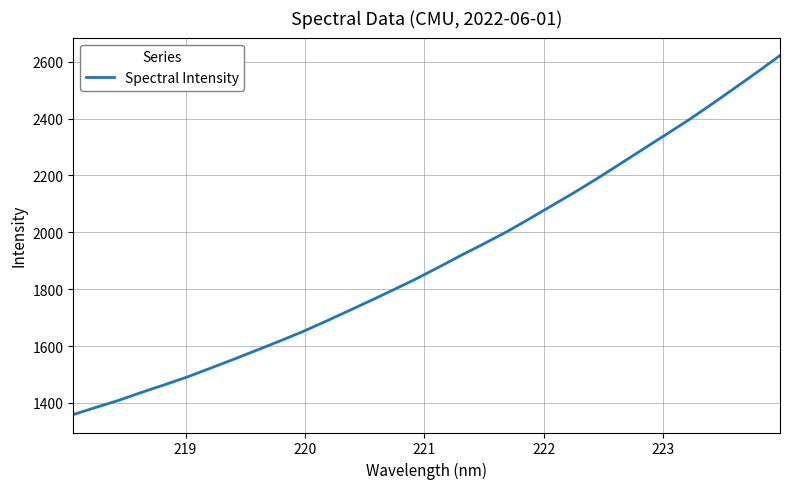

What is the greatest value displayed?

2621.8